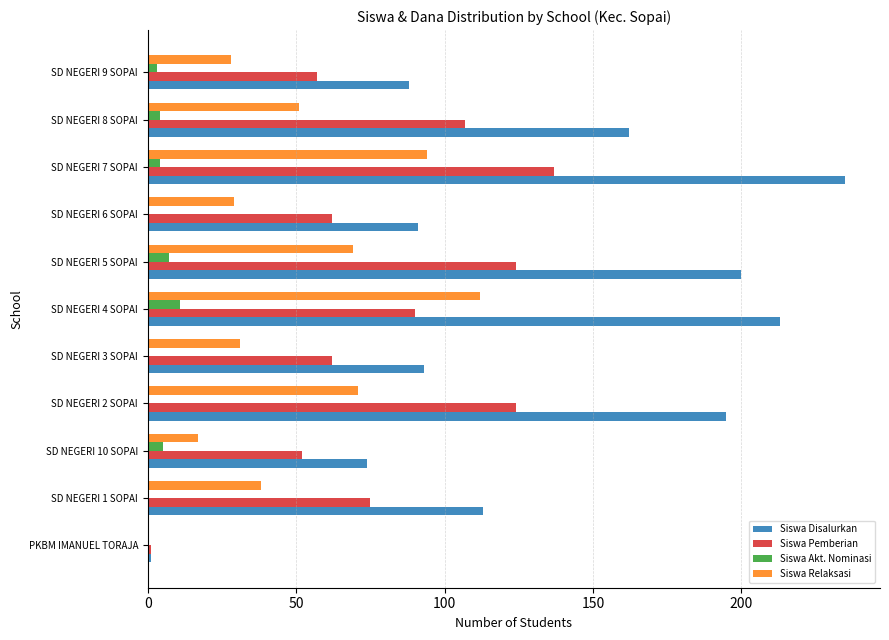

What is the sum of all Siswa Relaksasi values?

540